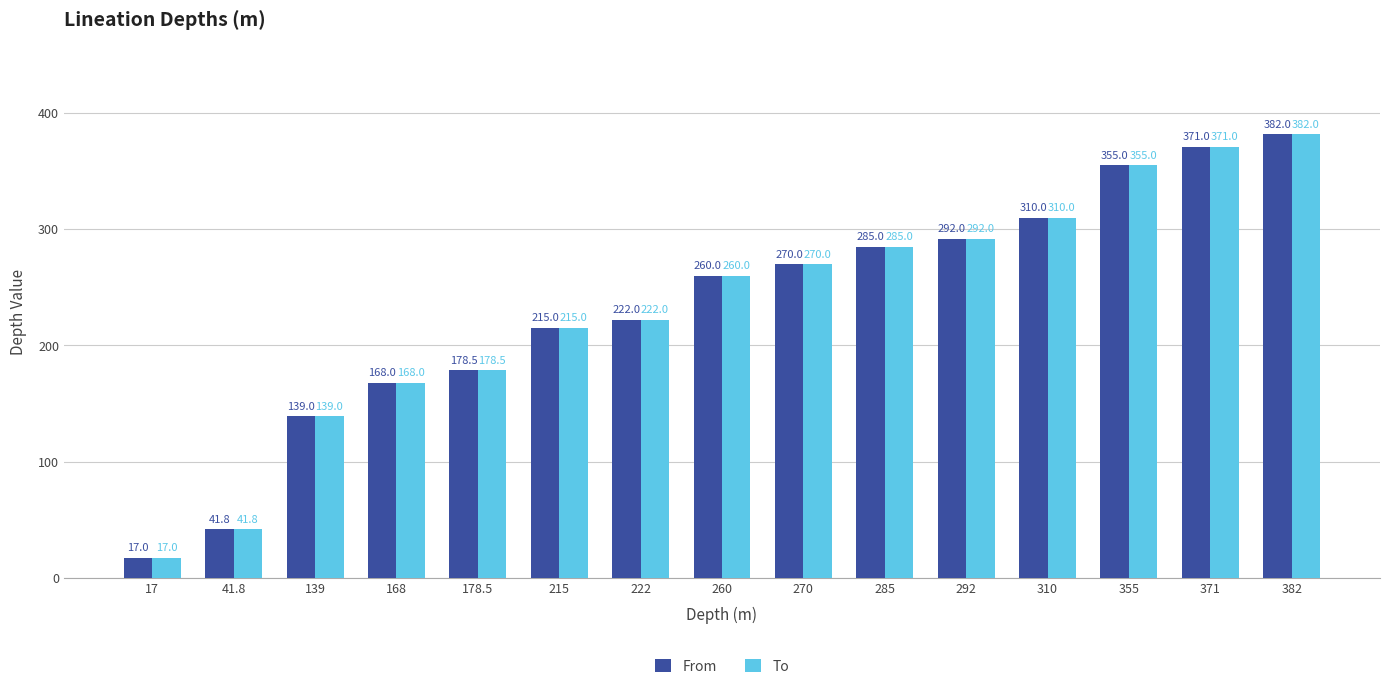

What position from the right is 41.8?

14